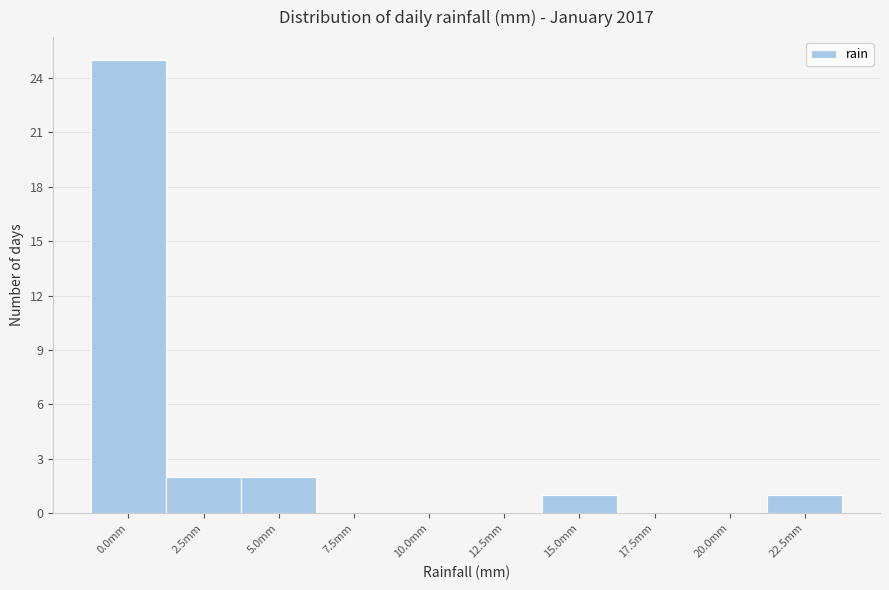

Reading left to right, transcribe all the data shown in this chart.

0.0mm=25	2.5mm=2	5.0mm=2	7.5mm=0	10.0mm=0	12.5mm=0	15.0mm=1	17.5mm=0	20.0mm=0	22.5mm=1